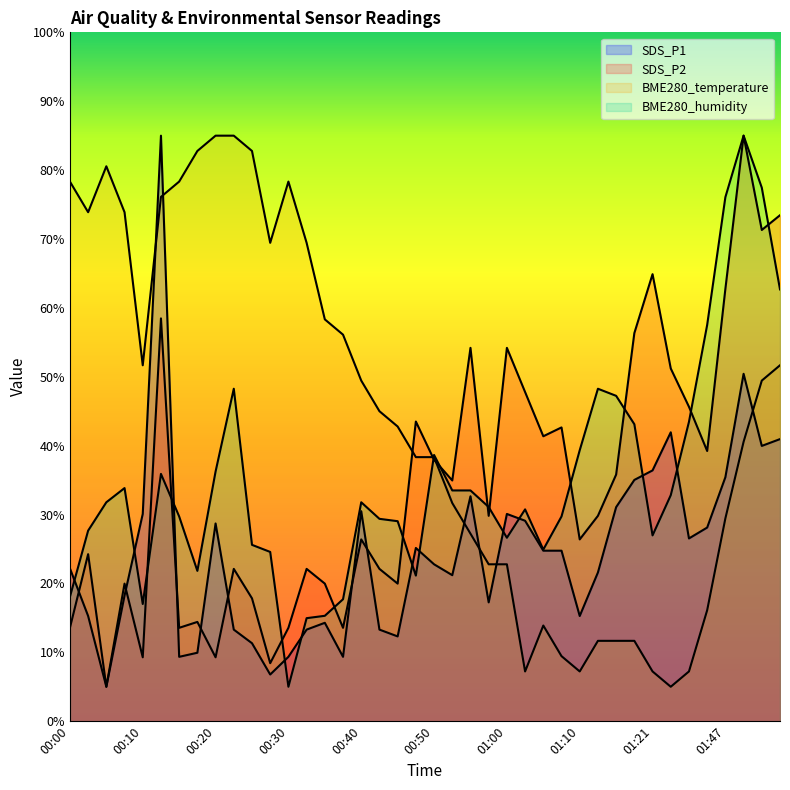

True or false: SDS_P2 has a value of 24.3 at 00:03.

True